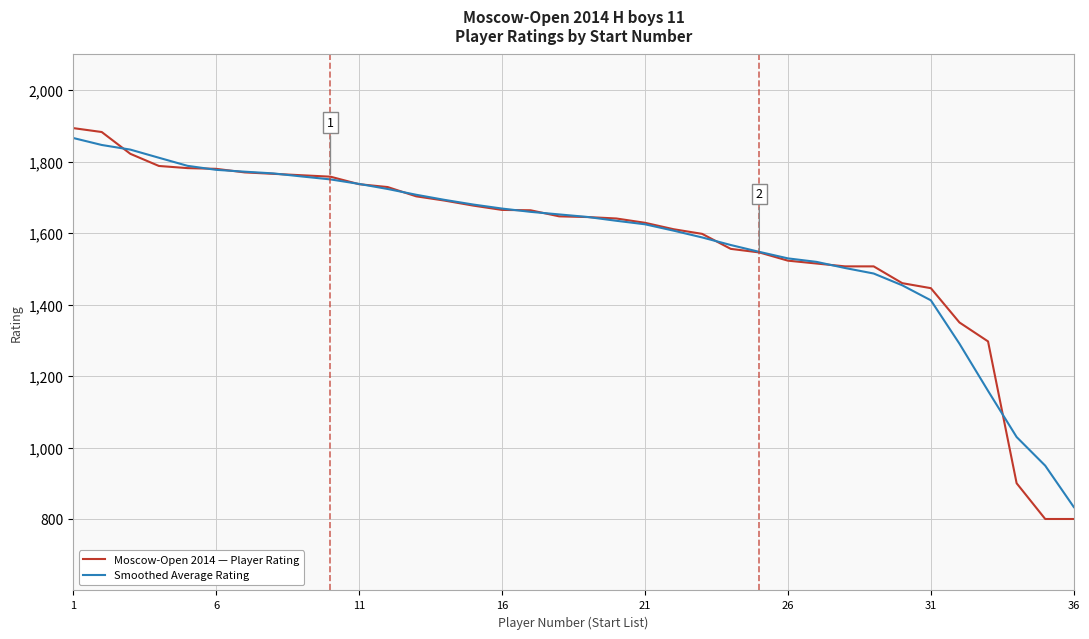

Which series has the largest range (max minus min)?

Moscow-Open 2014 — Player Rating